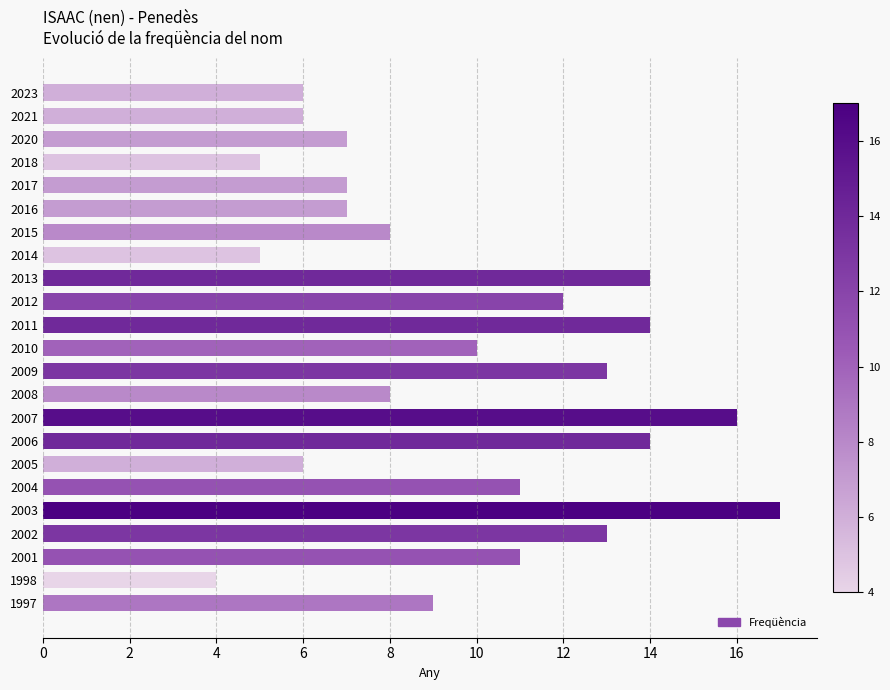

What is the sum of all values?

223